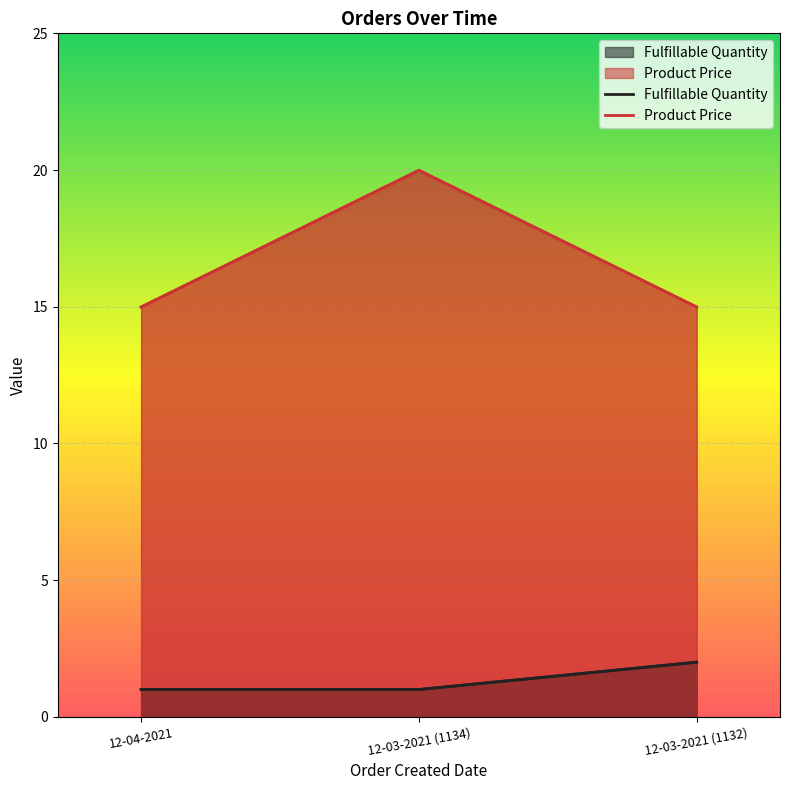

How many data points in Fulfillable Quantity are above 1?

1